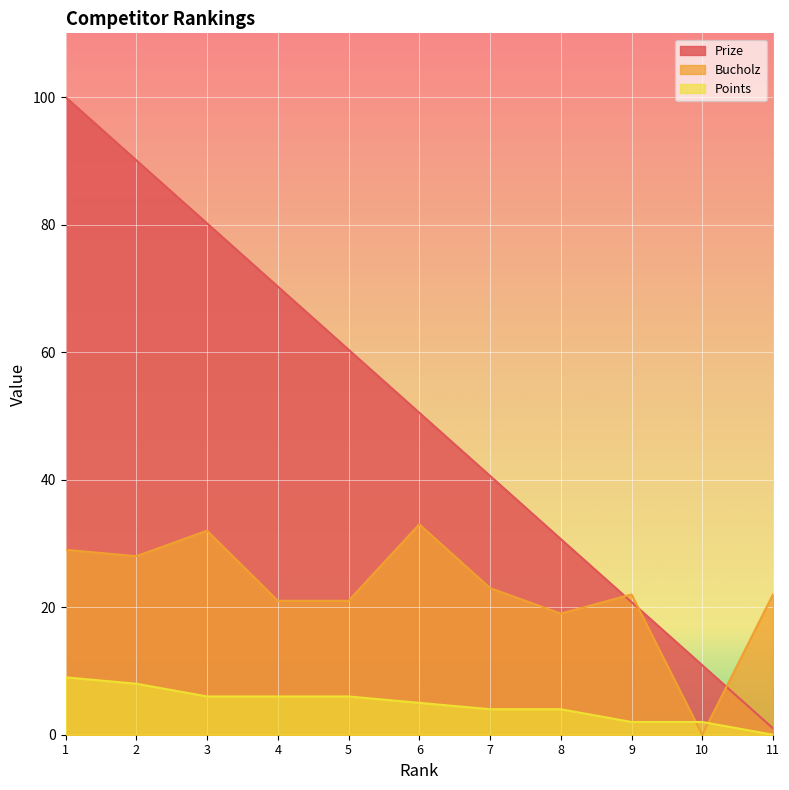

How many interior local peaks does the Bucholz series have?

3